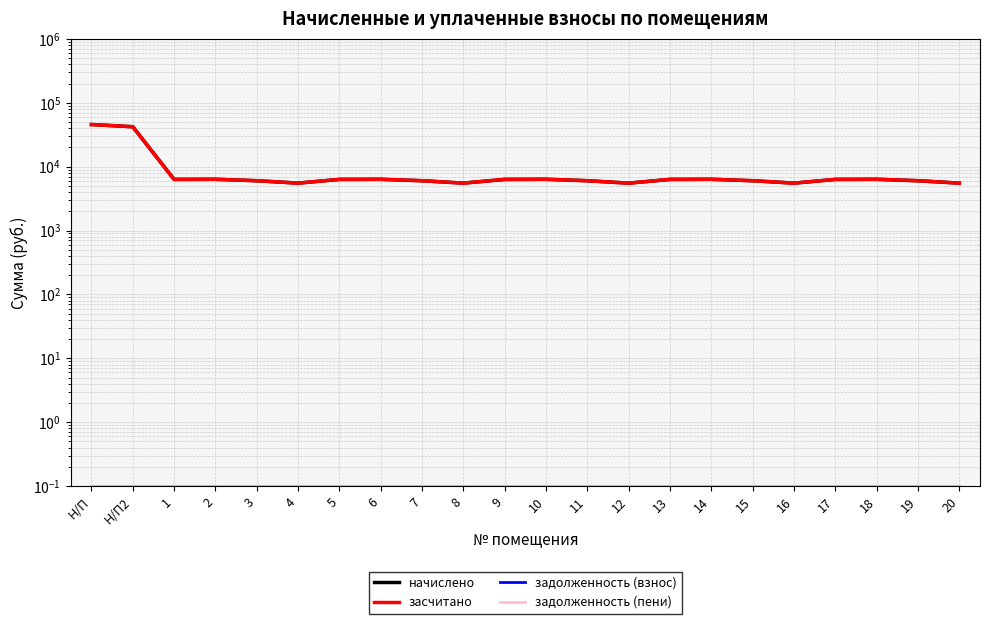

What is the sum of the засчитано values at 9 and 7?

12337.9